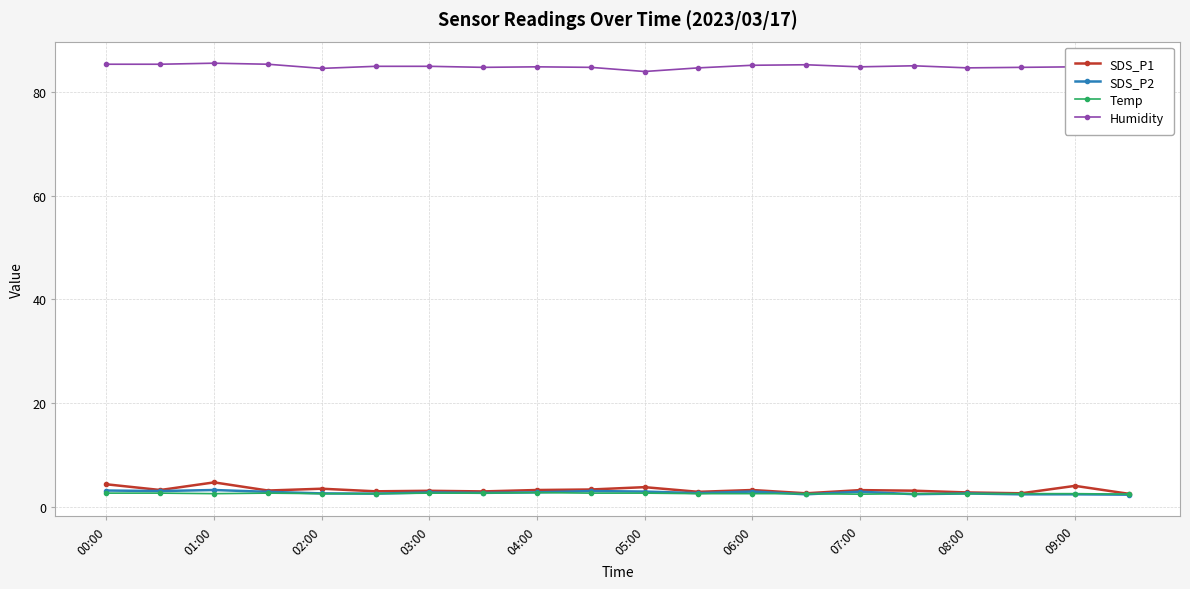

At which label does SDS_P1 reach its minimum?

19